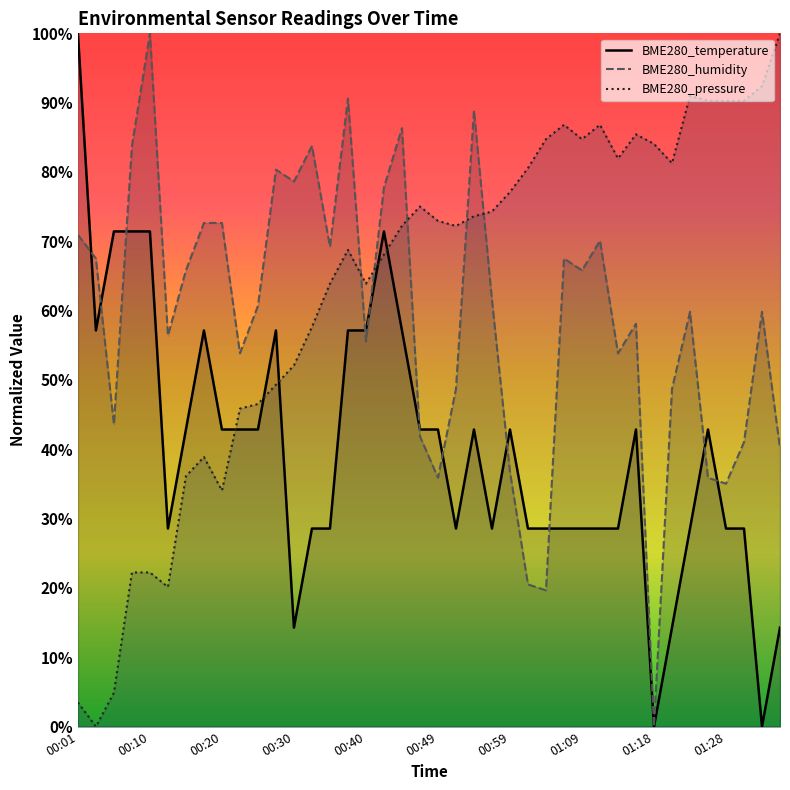

True or false: BME280_temperature has a value of 39.8 at 00:13.

False